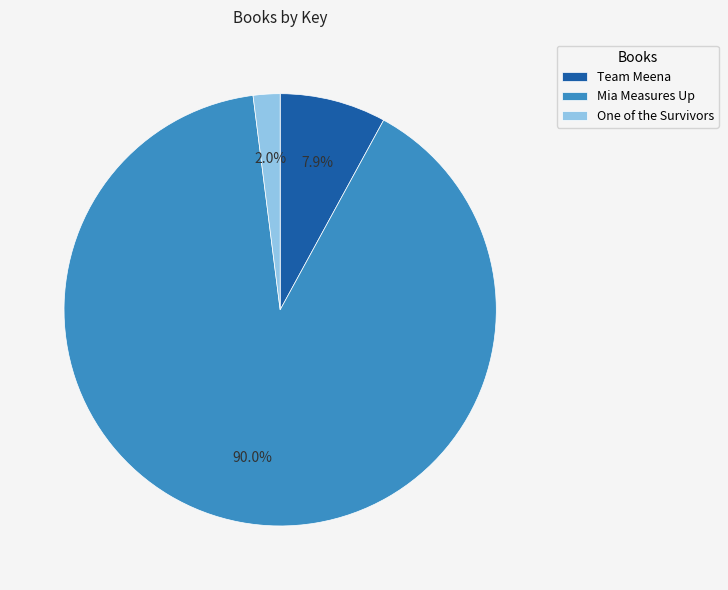

Between One of the Survivors and Team Meena, which is larger?

Team Meena